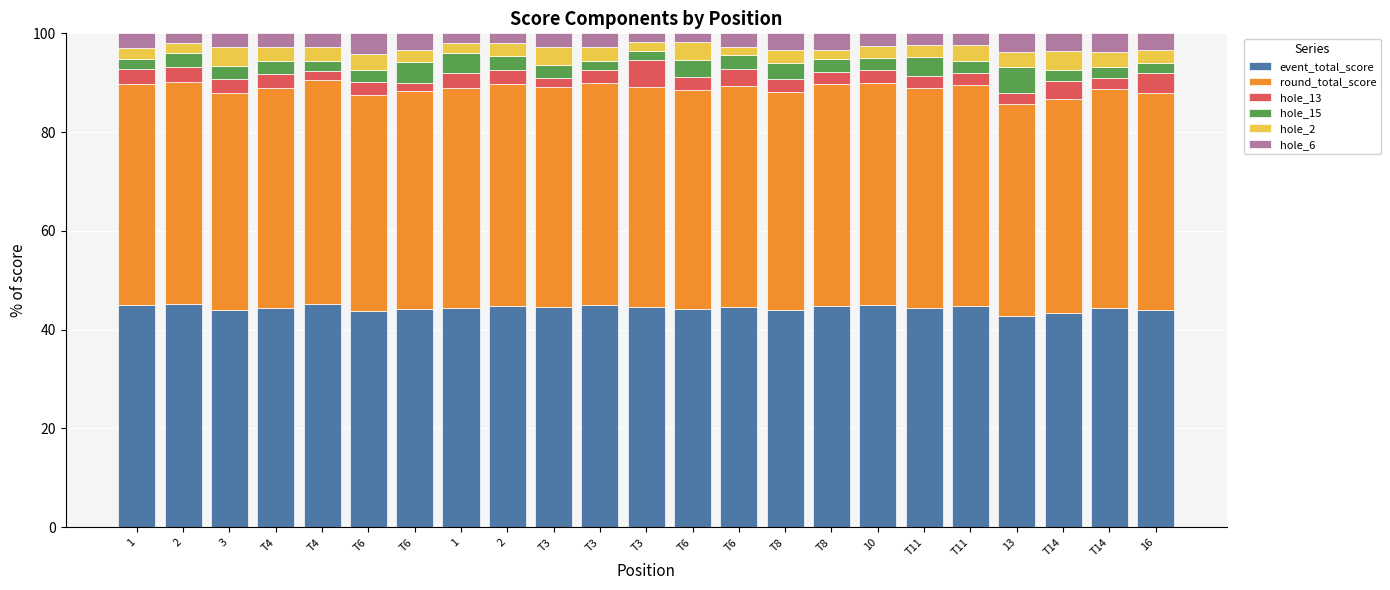

Rank the series at 1 from highest to lowest value.

event_total_score, round_total_score, hole_13, hole_6, hole_15, hole_2